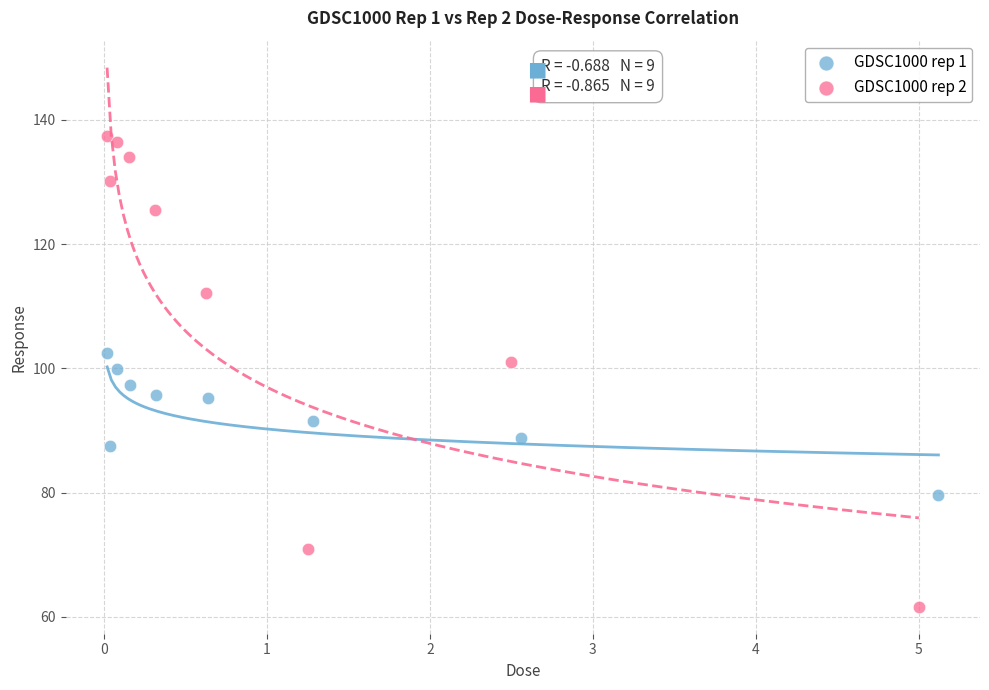

Which series reaches the maximum Y coordinate?

GDSC1000 rep 2